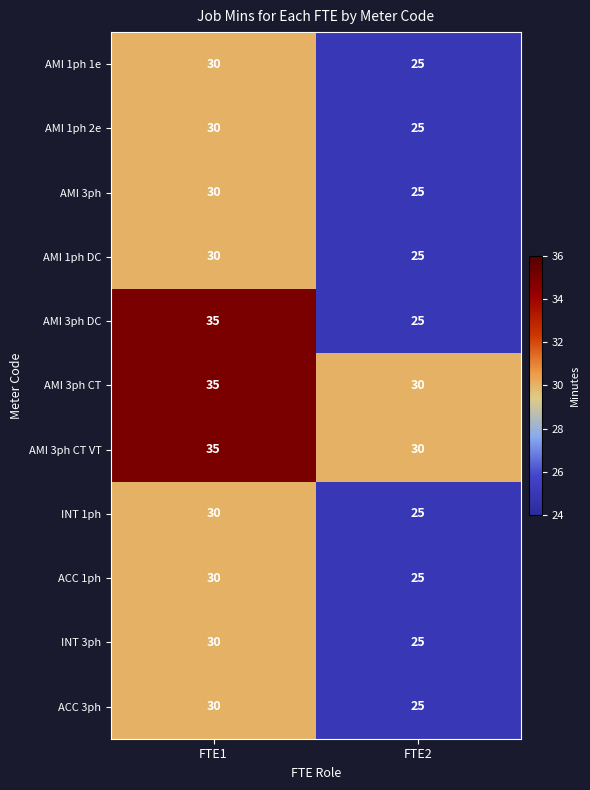

What is the minimum value for AMI 1ph DC?

25